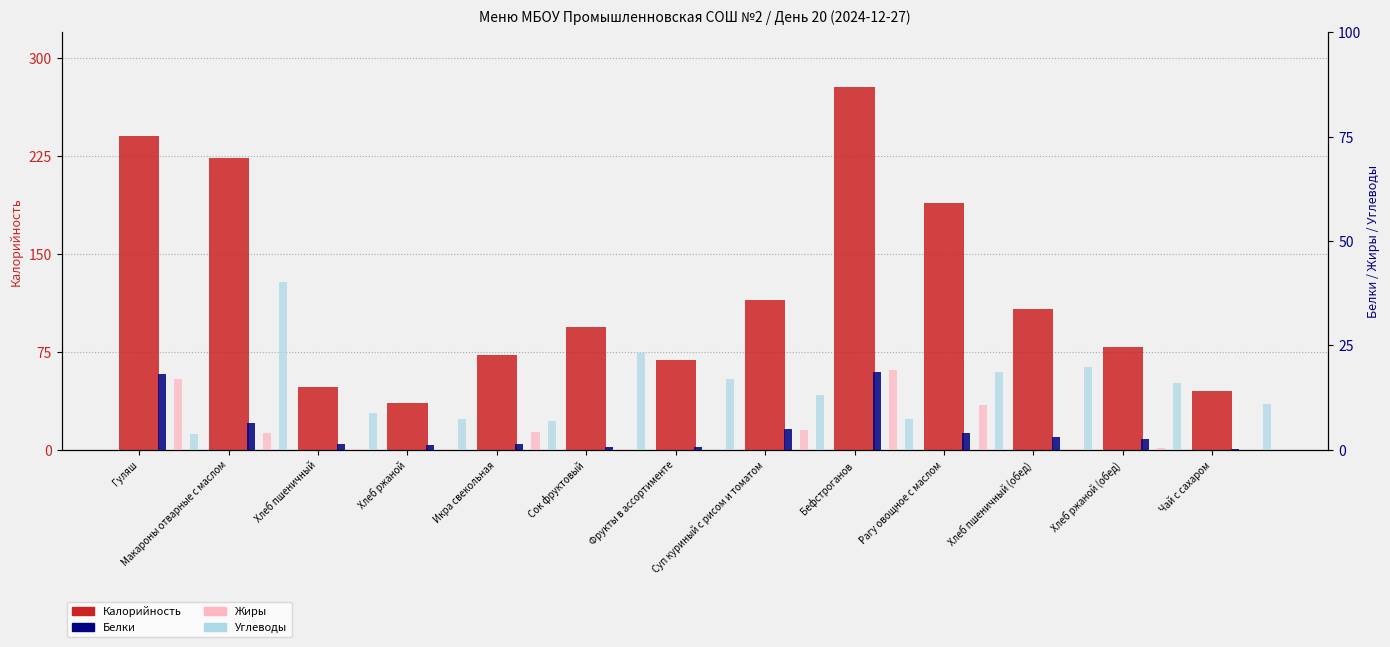

At which label does Белки reach its peak?

Бефстроганов